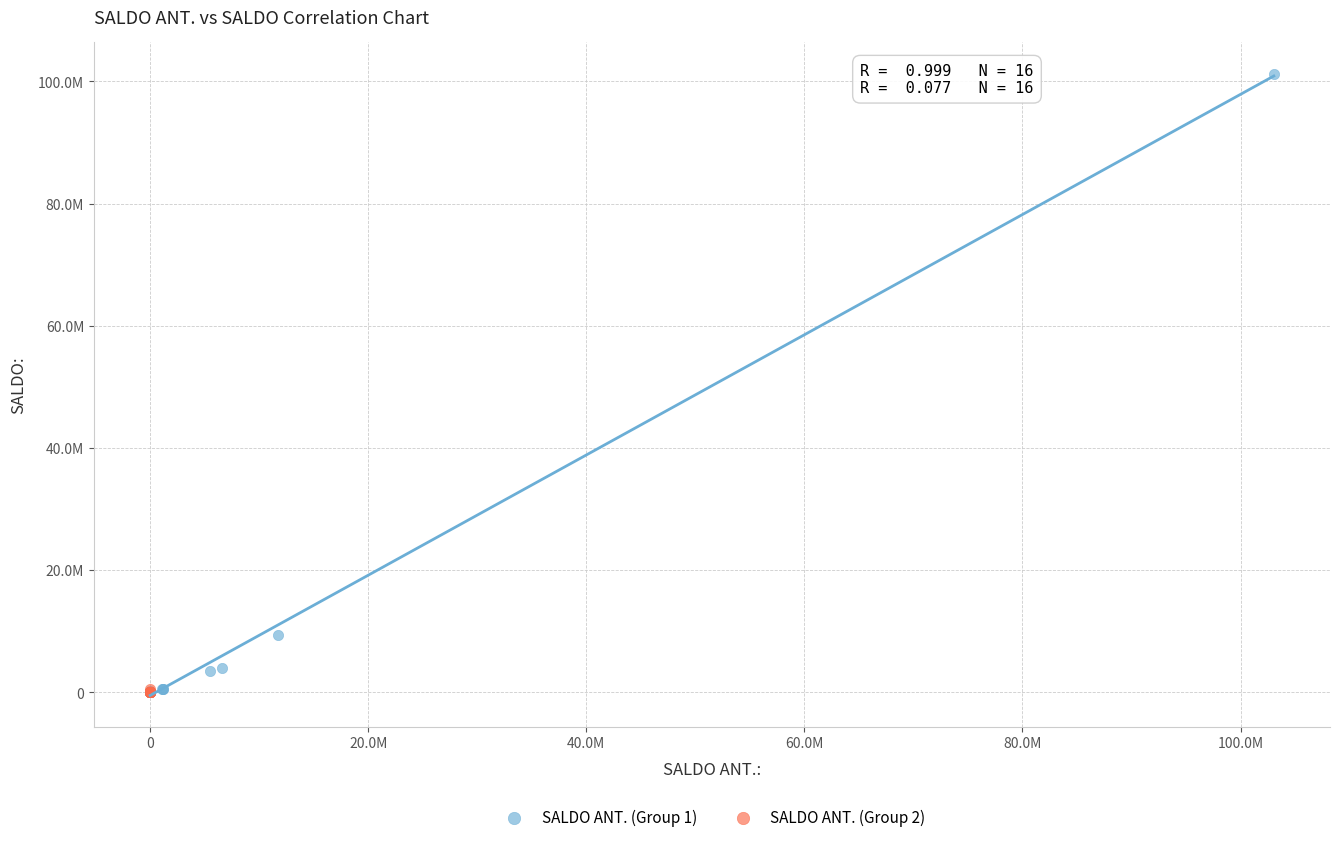

What are all the series names shown in the legend?

SALDO ANT. (Group 1), SALDO ANT. (Group 2)